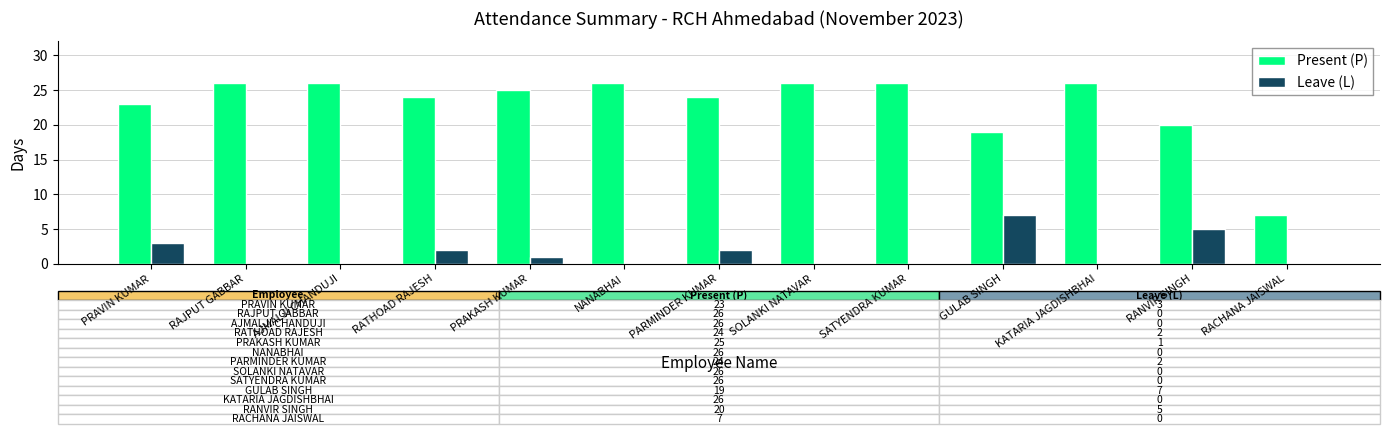

Is the value of Leave (L) at KATARIA JAGDISHBHAI greater than the value of Present (P) at RACHANA JAISWAL?

No